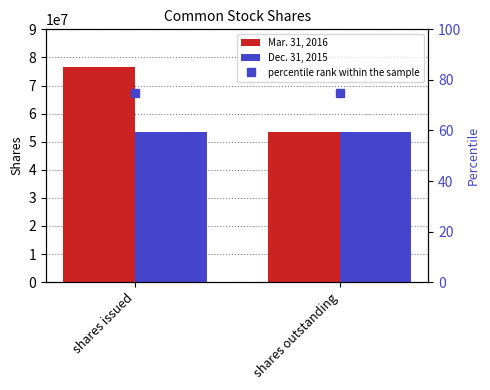

List the series in order of their overall mean, lowest first.

percentile rank within the sample, Dec. 31, 2015, Mar. 31, 2016